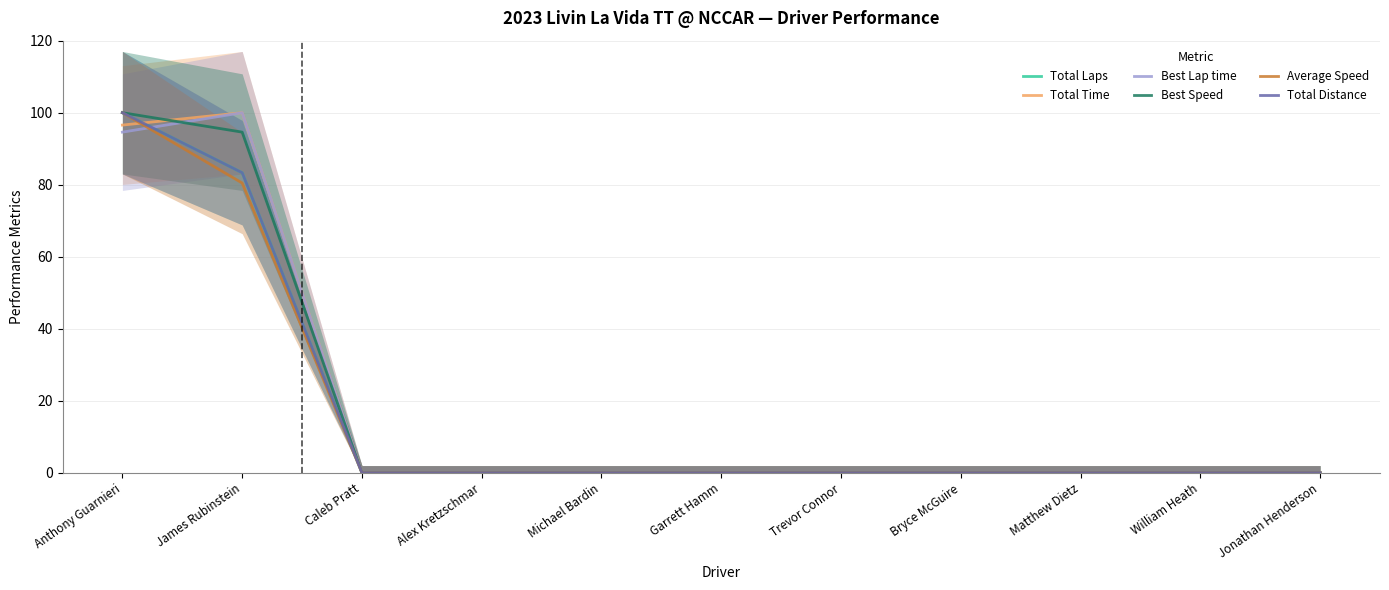

List the labels in order of Total Time value, largest first.

James Rubinstein, Anthony Guarnieri, Caleb Pratt, Alex Kretzschmar, Michael Bardin, Garrett Hamm, Trevor Connor, Bryce McGuire, Matthew Dietz, William Heath, Jonathan Henderson